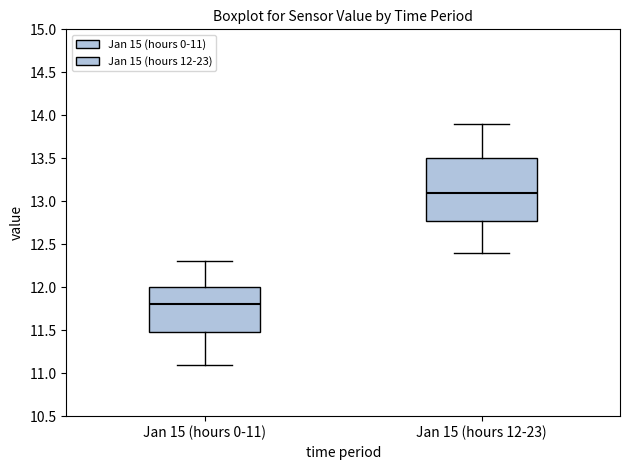

Reading left to right, read every box against the y-axis: the position of its median line, the range the box covers, and the ends of its whiskers. The values are not printed on the chart, so give them approximately, as read against the axis.

Jan 15 (hours 0-11): median 11.8, box 11.5 to 12.0, whiskers 11.1 to 12.3
Jan 15 (hours 12-23): median 13.1, box 12.8 to 13.5, whiskers 12.4 to 13.9